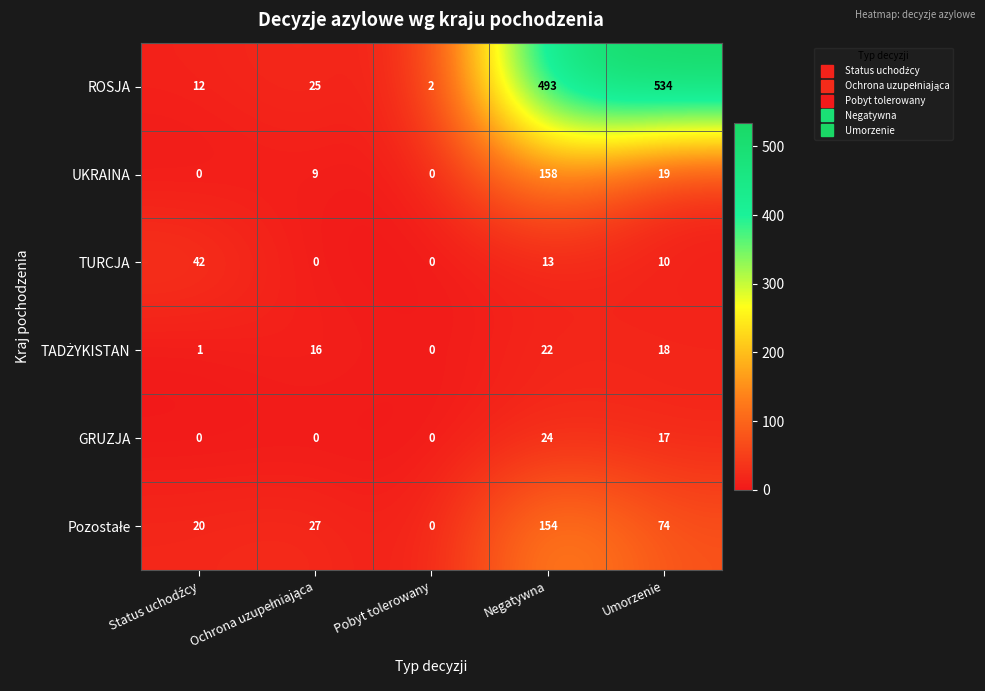

What is the sum of all UKRAINA values?

186